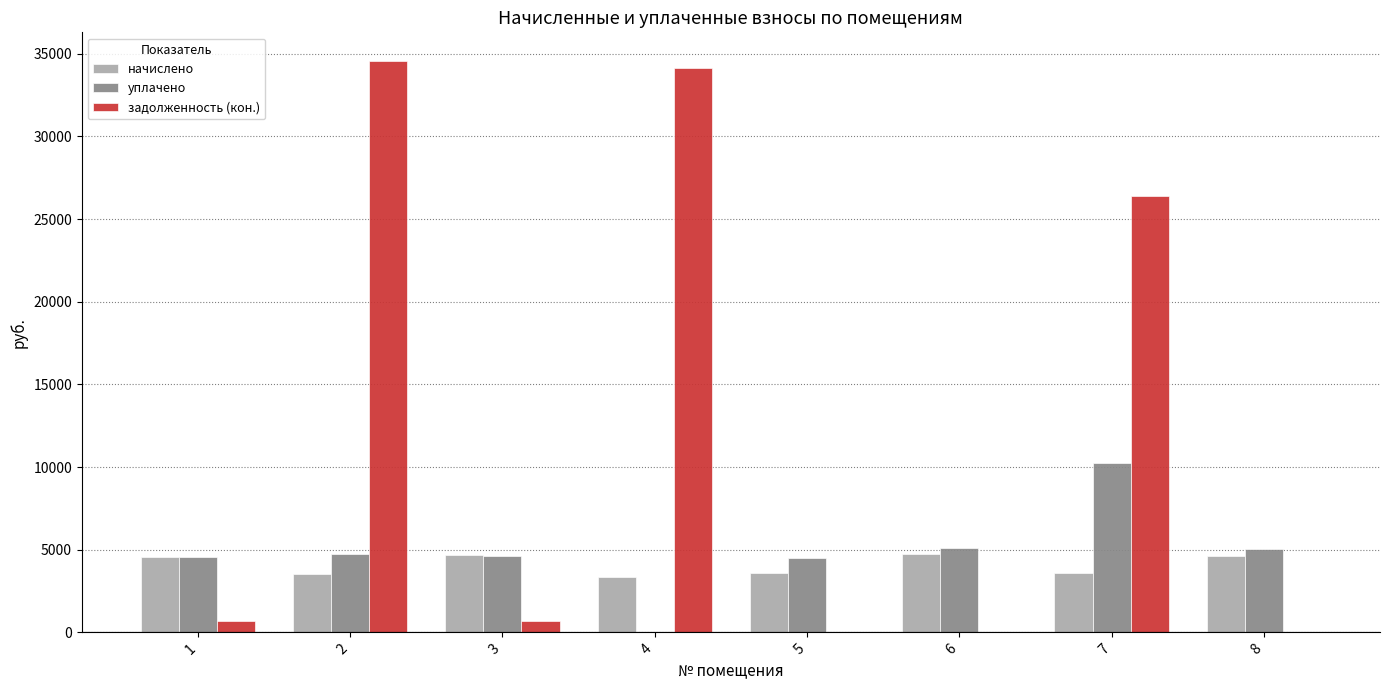

How many groups of bars are there?

8